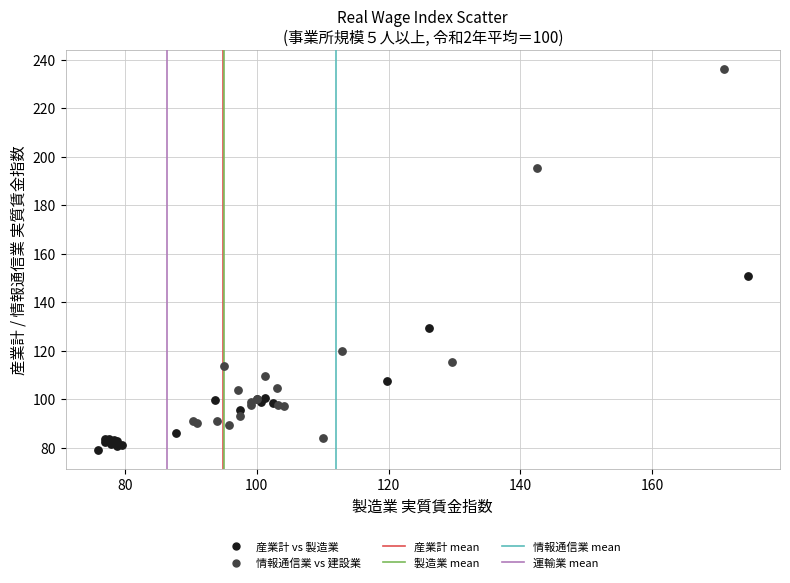

Which series has the widest spread of Y values?

情報通信業 vs 建設業